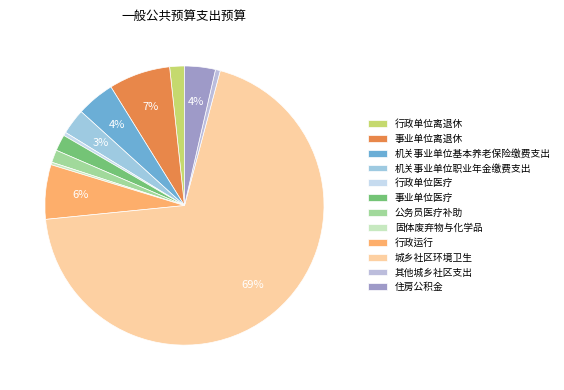

To the nearest percent, what is the difference between the 行政单位离退休 and 固体废弃物与化学品 slice percentages?

1%